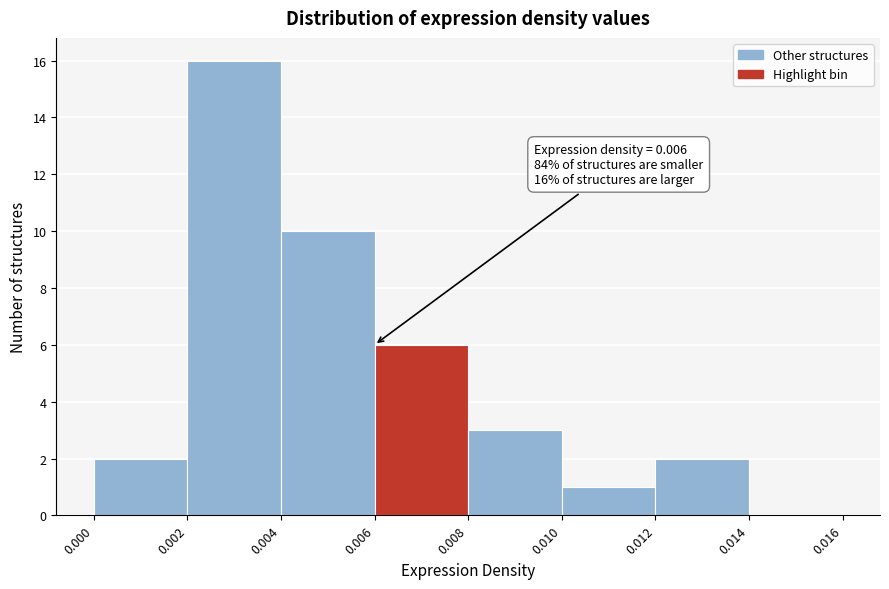

Which range on the x-axis has the tallest bar?

0.002 to 0.004